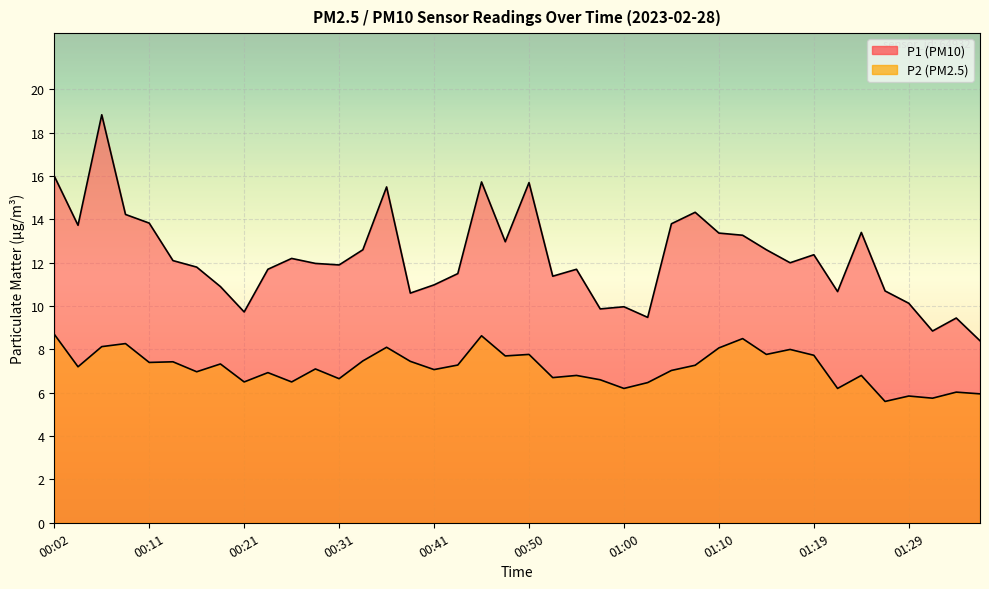

How many interior local peaks does the P1 series have?

11